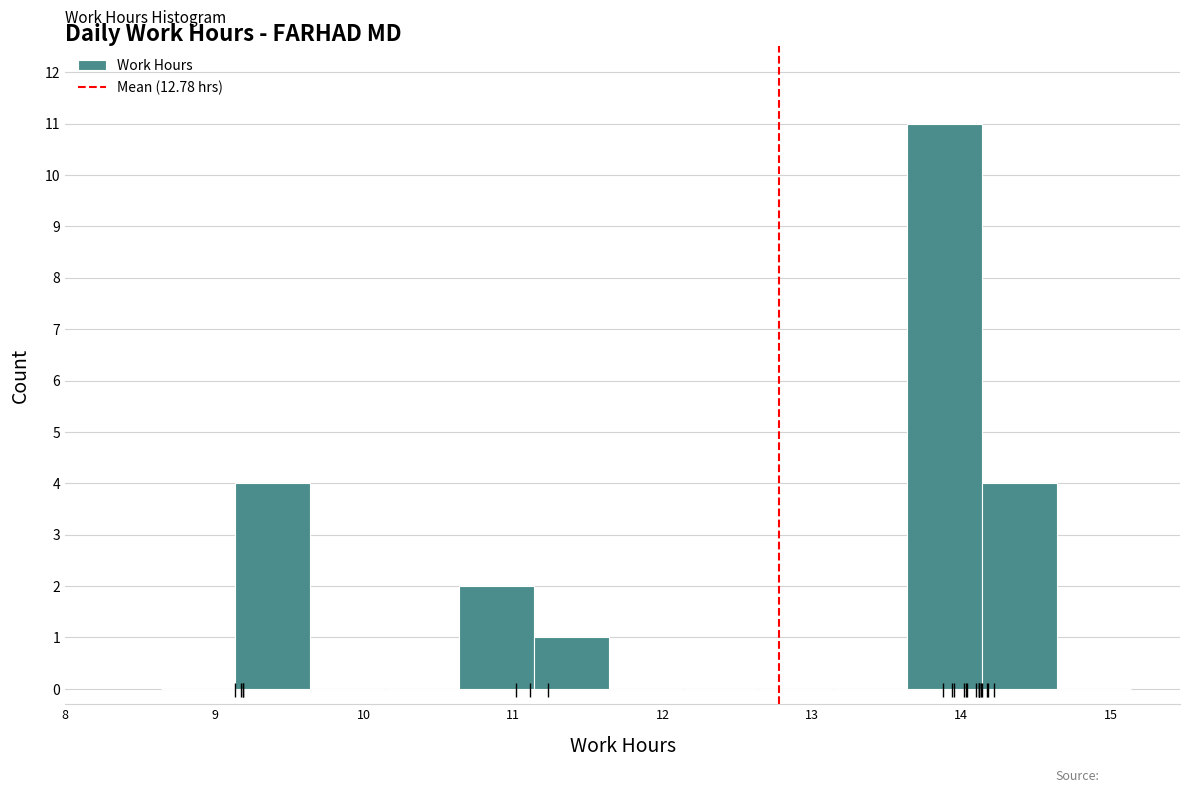

Reading left to right, list every bar in this chart as the range it spans on the x-axis followed by its height. Neither the bar edges nor the heights are printed on the chart, so give them approximately, as read against the axes.

8.64 to 9.14: 0
9.14 to 9.64: 4
9.64 to 10.14: 0
10.14 to 10.64: 0
10.64 to 11.14: 2
11.14 to 11.64: 1
11.64 to 12.14: 0
12.14 to 12.64: 0
12.64 to 13.14: 0
13.14 to 13.64: 0
13.64 to 14.14: 11
14.14 to 14.64: 4
14.64 to 15.14: 0